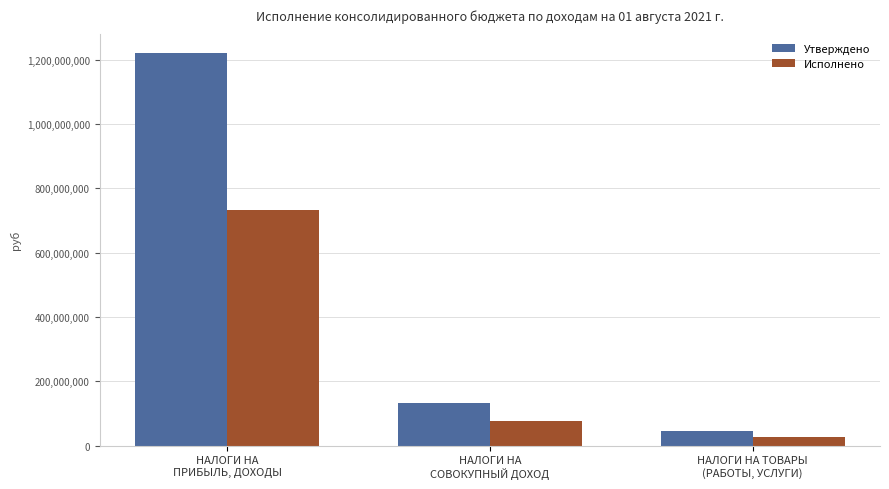

At НАЛОГИ НА
СОВОКУПНЫЙ ДОХОД, list the series in order from smallest to largest.

Исполнено, Утверждено